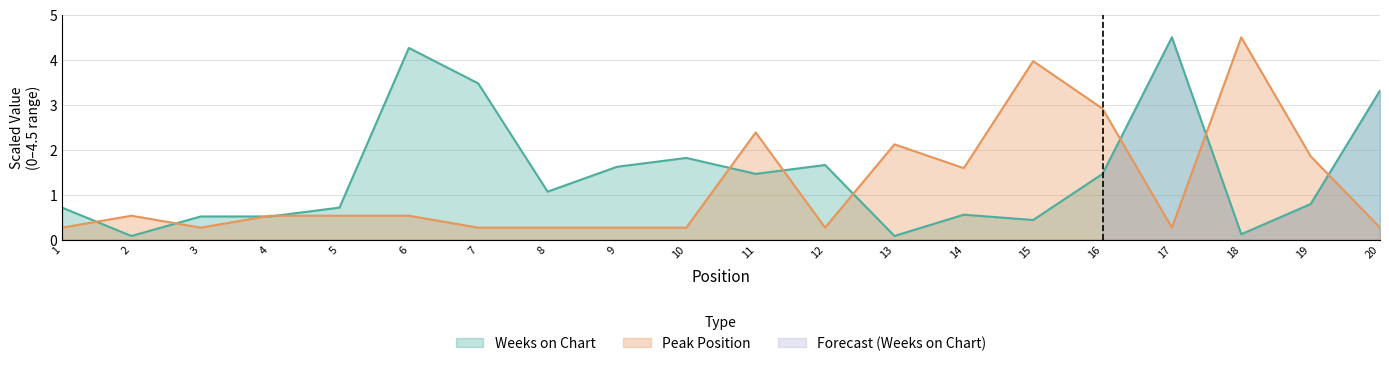

How many lines are shown in the chart?

2